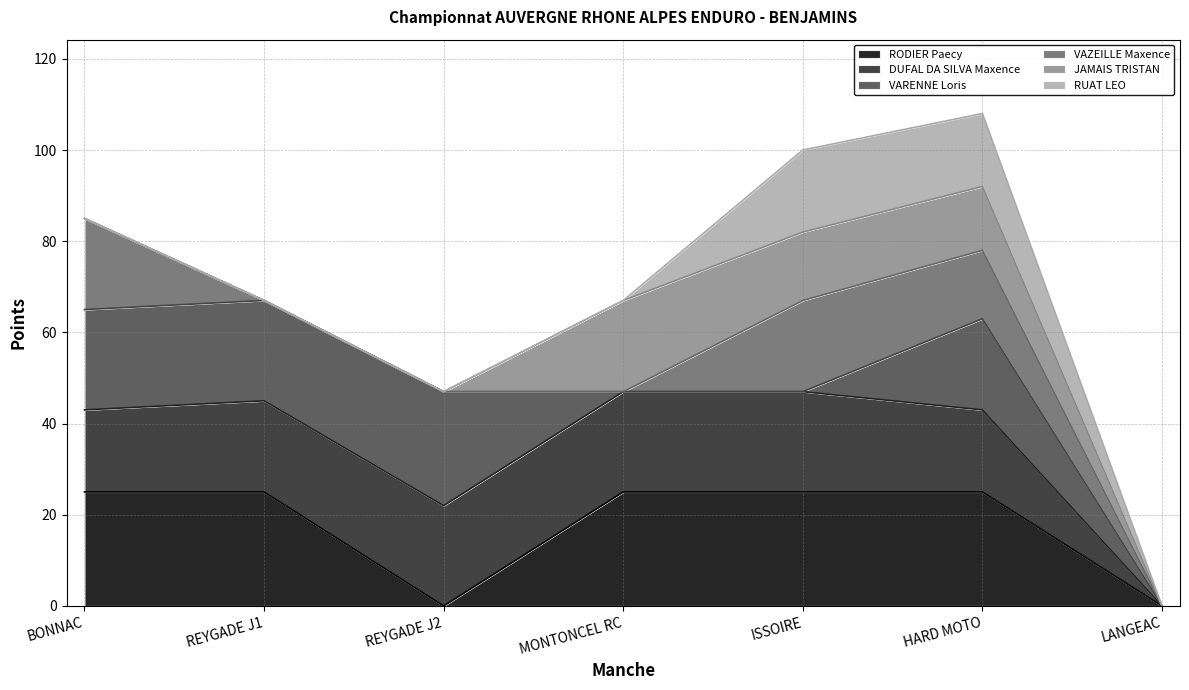

Where do VARENNE Loris and RODIER Paecy first cross each other?

REYGADE J1 and REYGADE J2